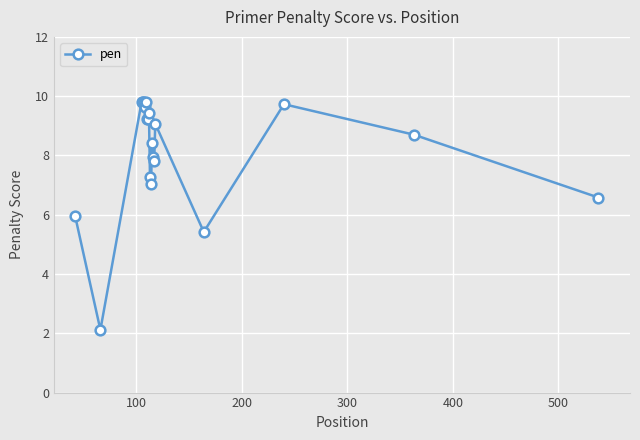

How many lines are shown in the chart?

1